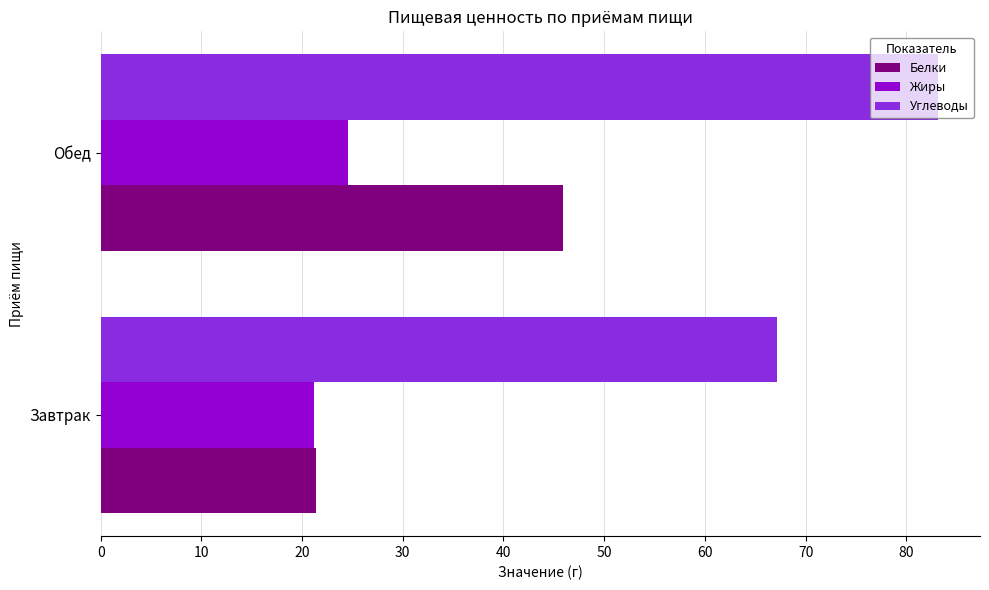

The value of Жиры at Завтрак is 14.1. True or false?

False